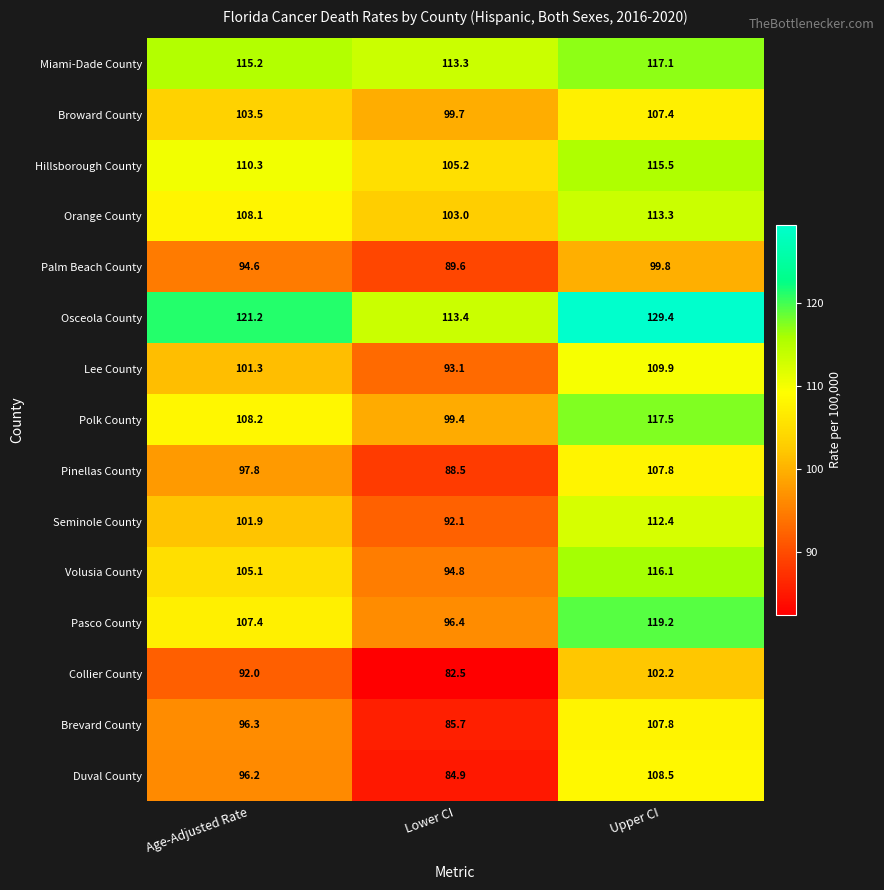

What is the maximum value shown in the chart?

129.4